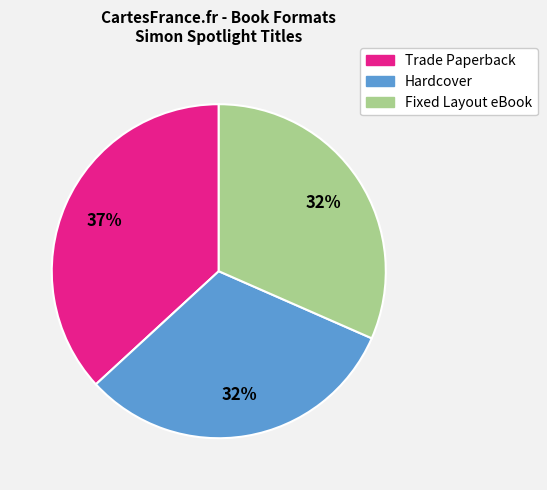

To the nearest percent, what is the combined percentage of Trade Paperback and Hardcover?

68%